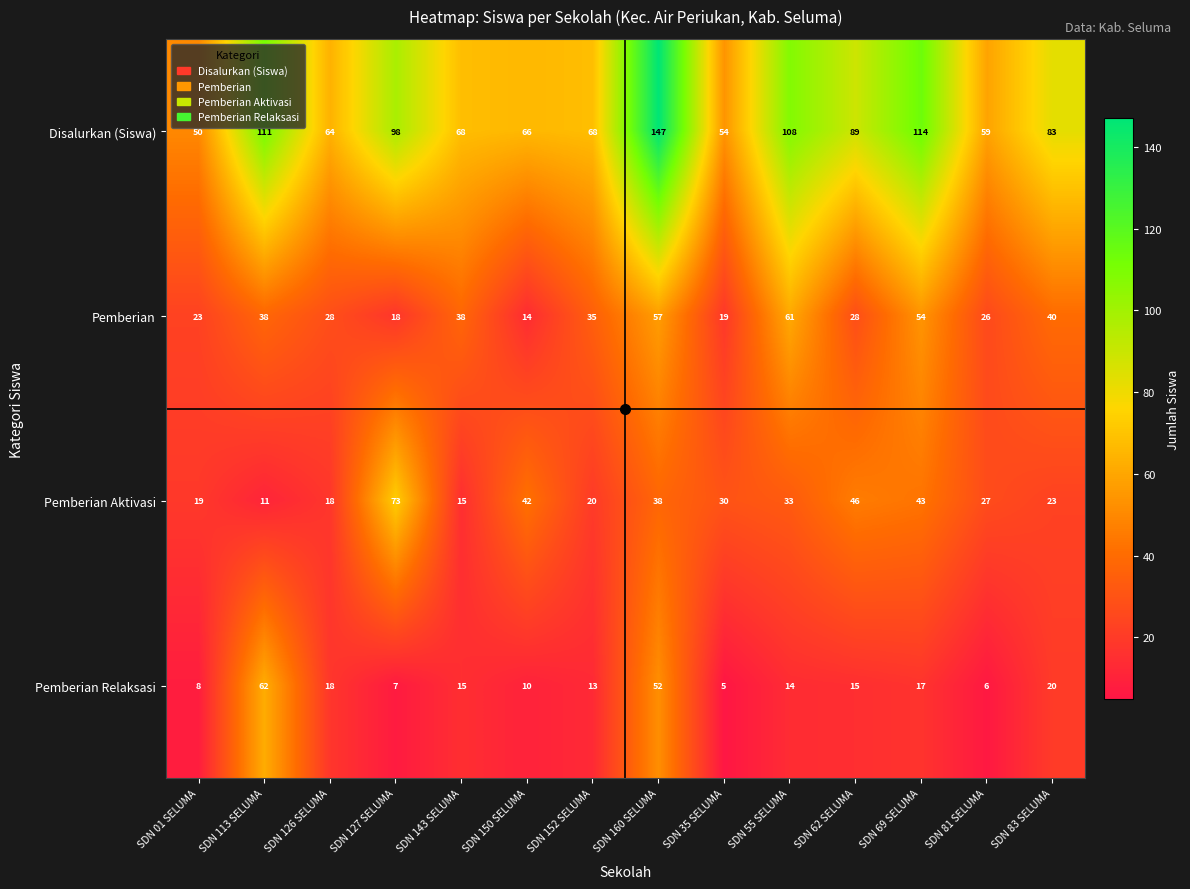

What is the smallest value displayed?

5